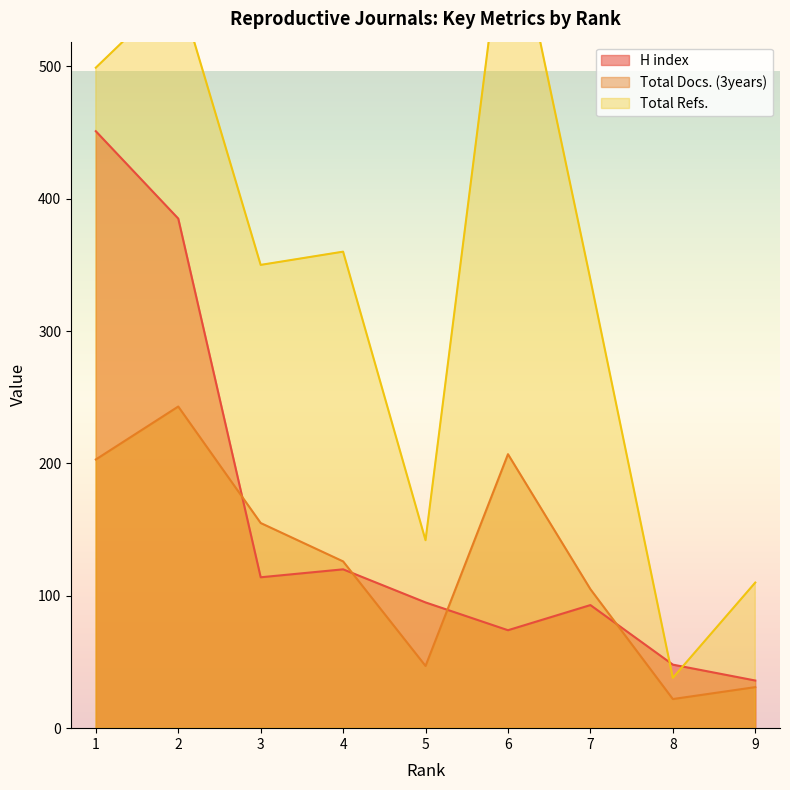

Which category has the highest value in the H index series?

1